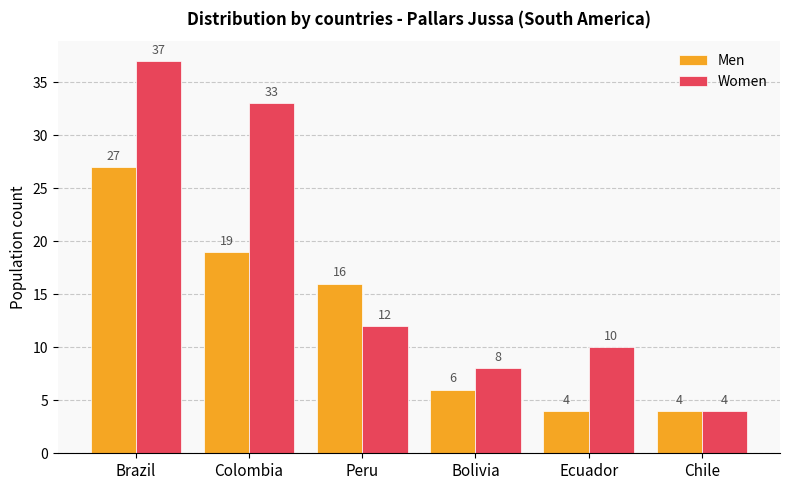

What is the label of the 6th bar from the right?

Brazil